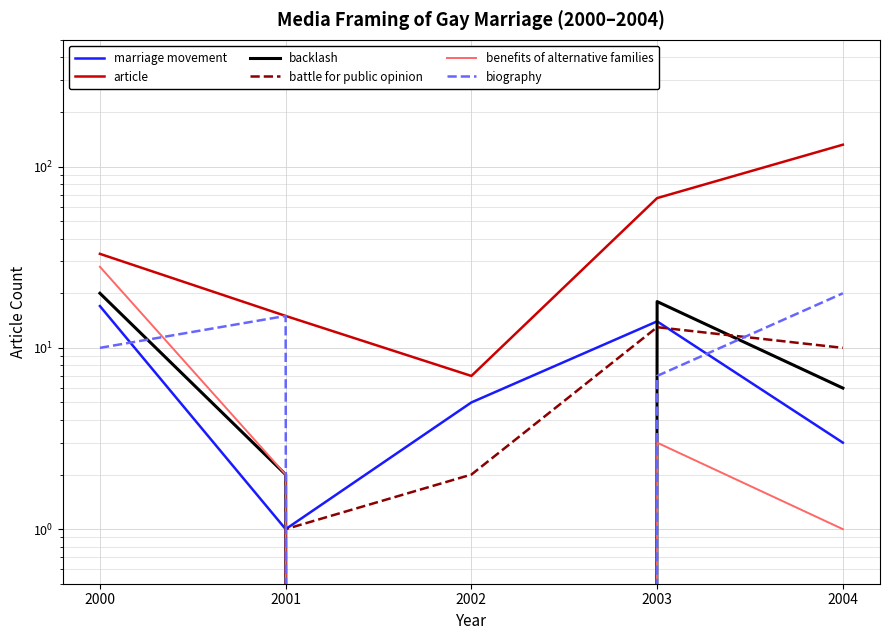

List the series in order of their peak value, lowest first.

battle for public opinion, marriage movement, backlash, biography, benefits of alternative families, article